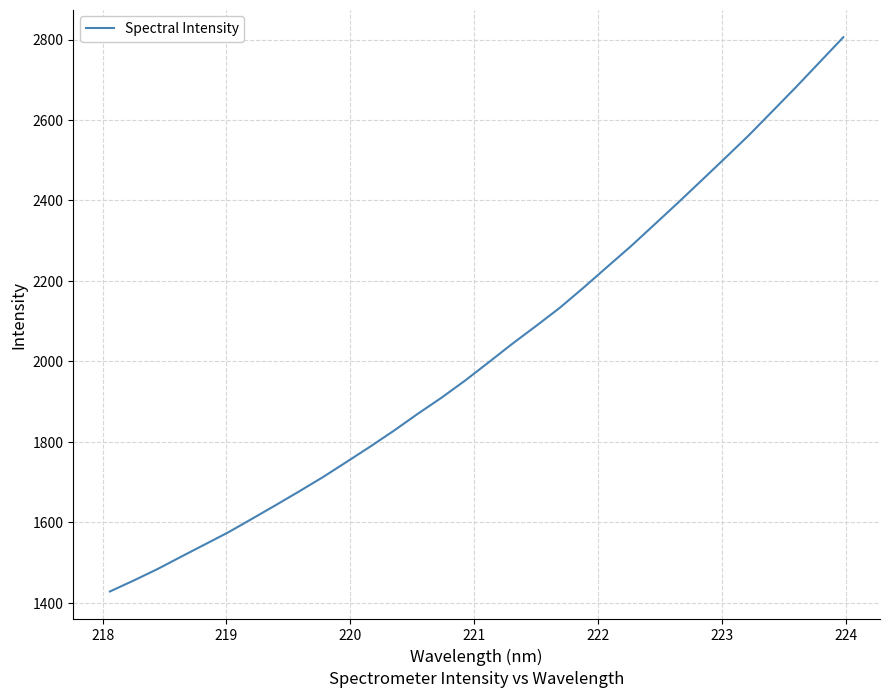

What is the greatest value displayed?

2805.7